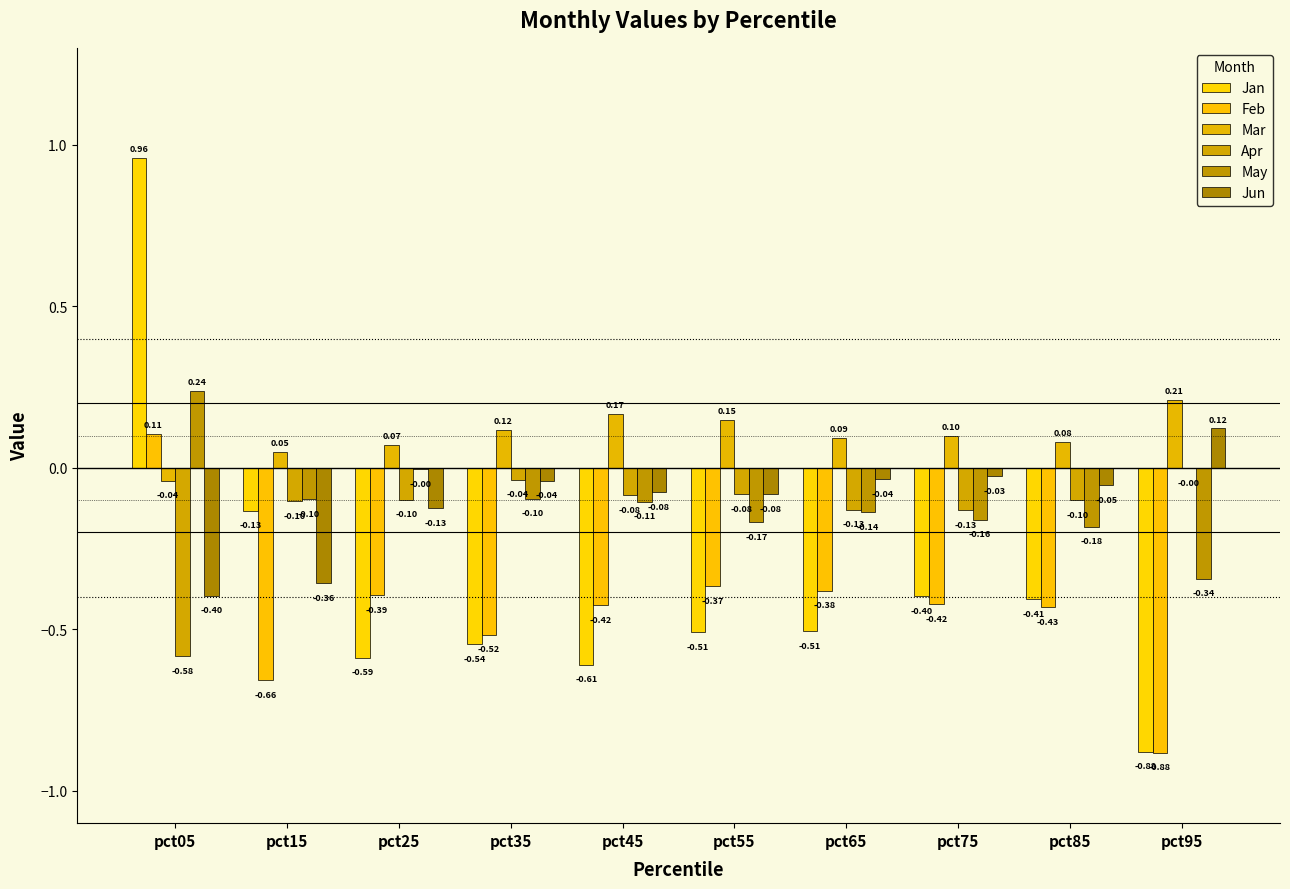

Which has a higher value, pct15 or pct75?

pct15